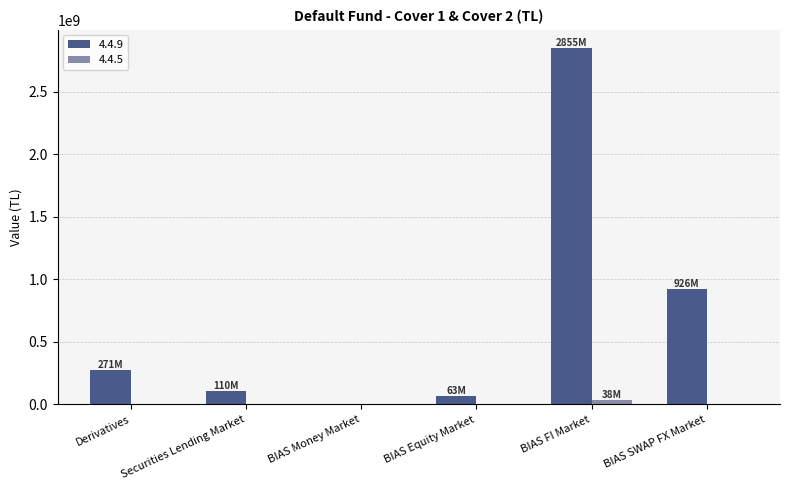

What is the greatest value displayed?

2854534291.0